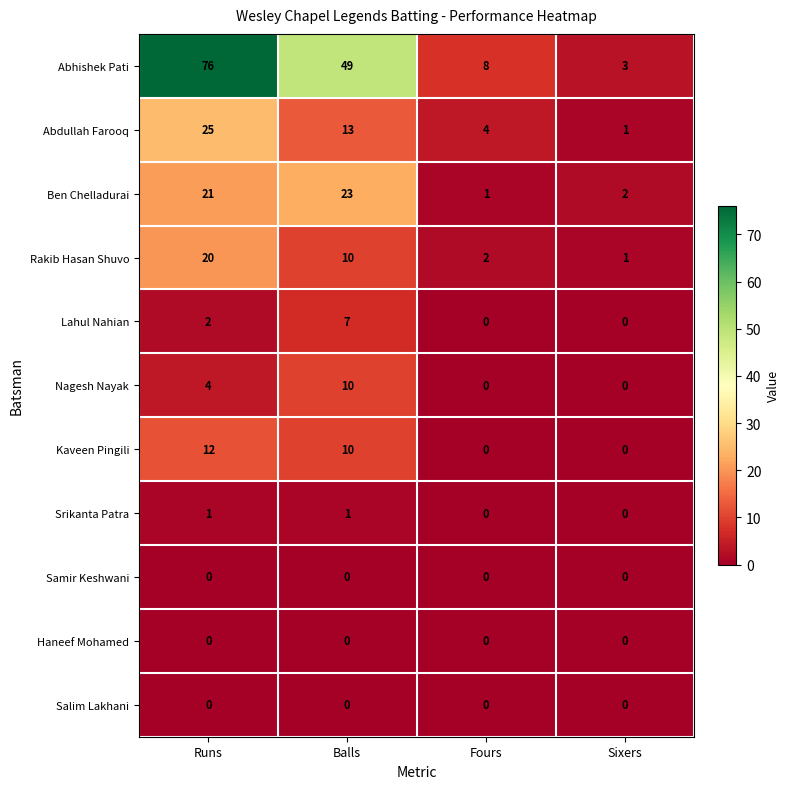

At which category is the sum across all series the highest?

Runs